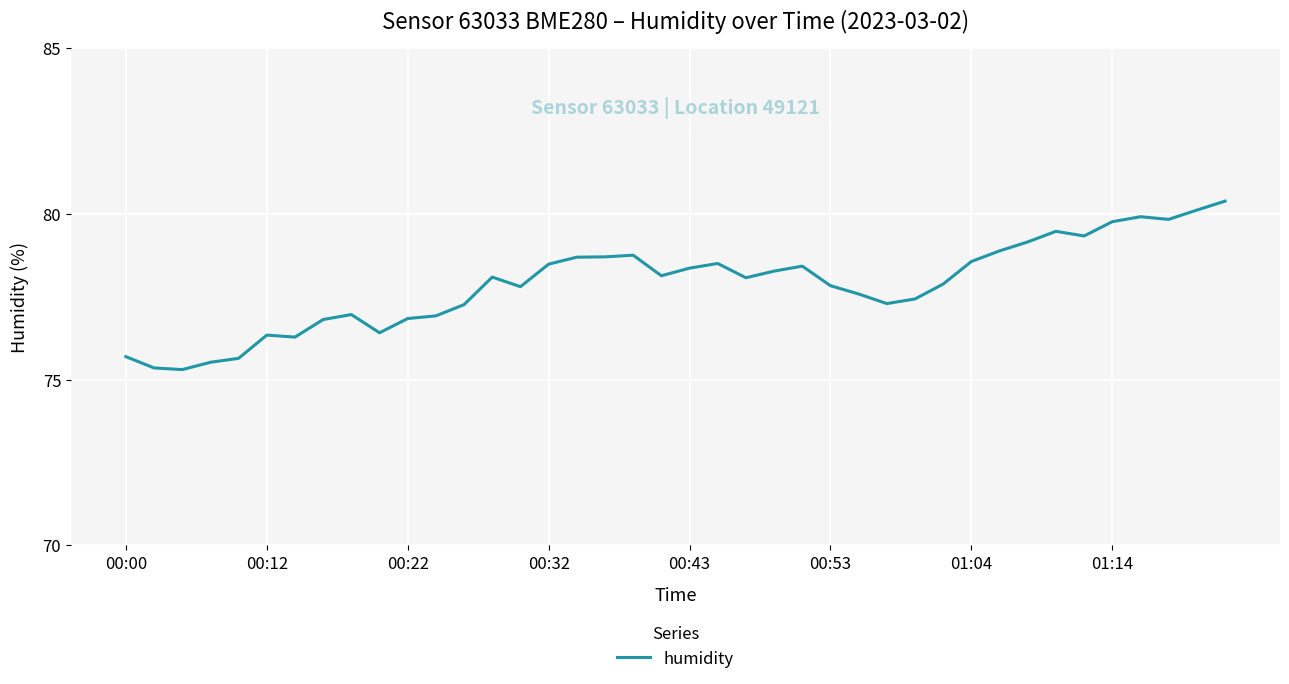

What is the difference between the maximum and minimum values?

5.1